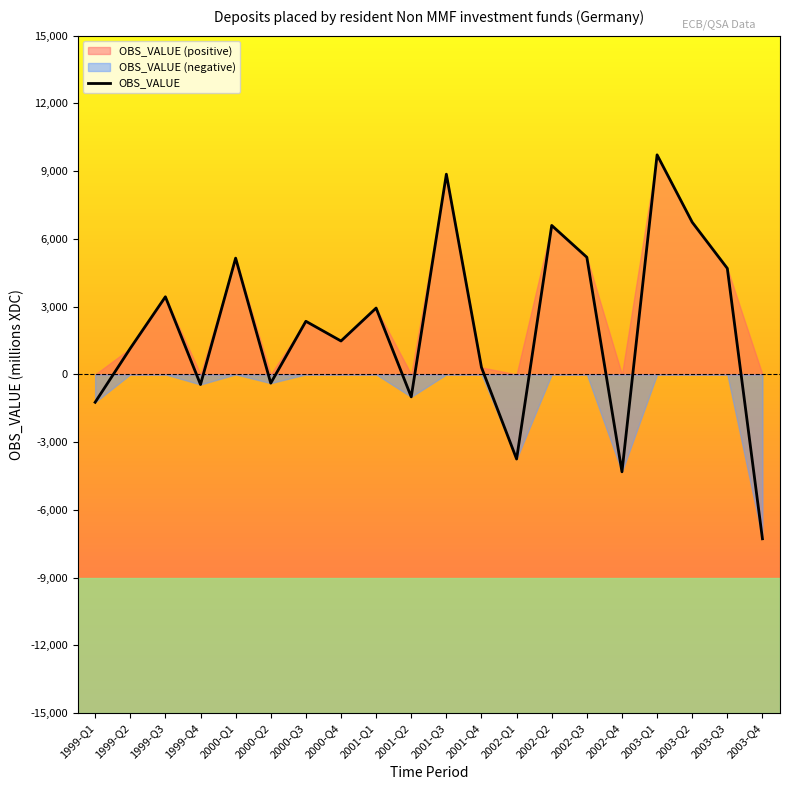

Which has a higher value, 2000-Q3 or 2001-Q2?

2000-Q3